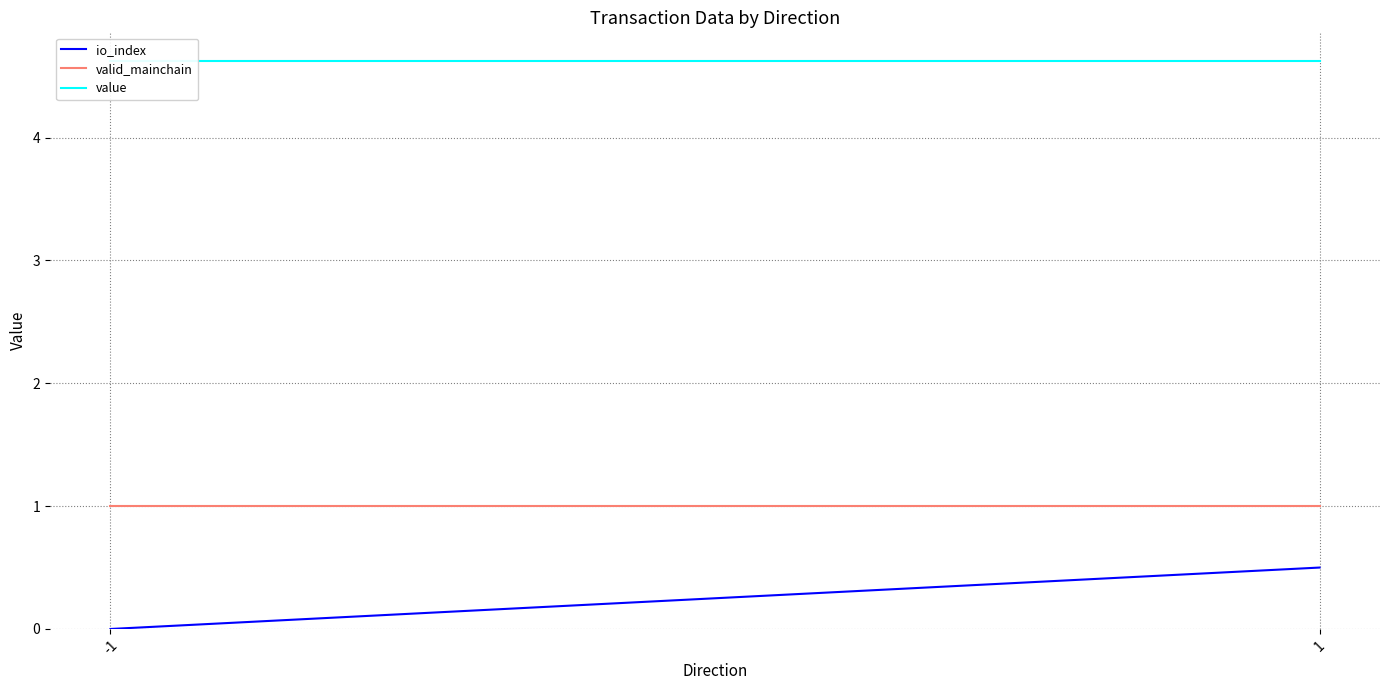

What is the average value of the value series?

4.6